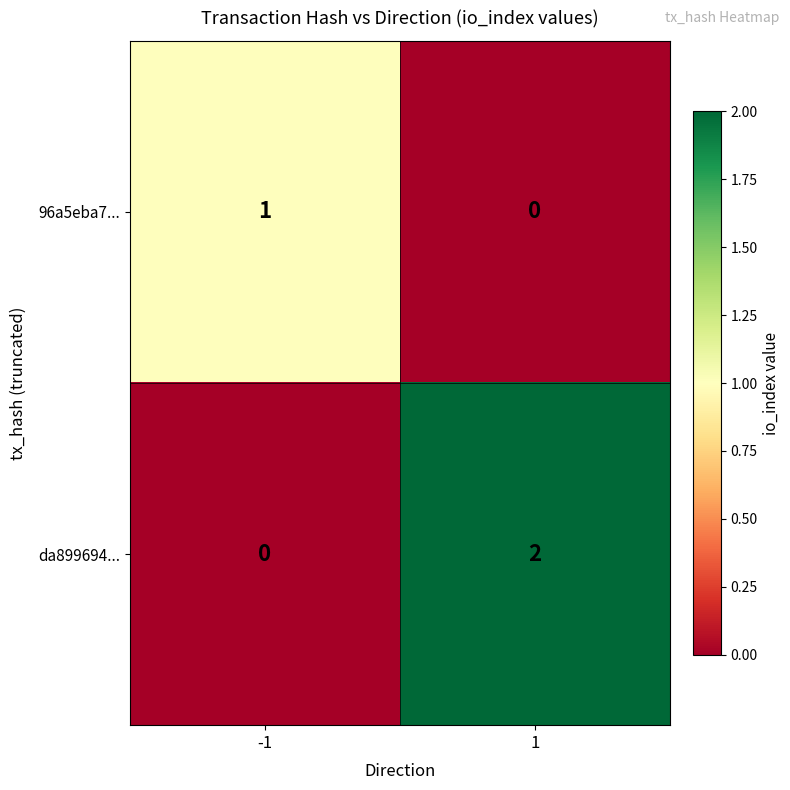

Rank the series at -1 from lowest to highest value.

da899694..., 96a5eba7...